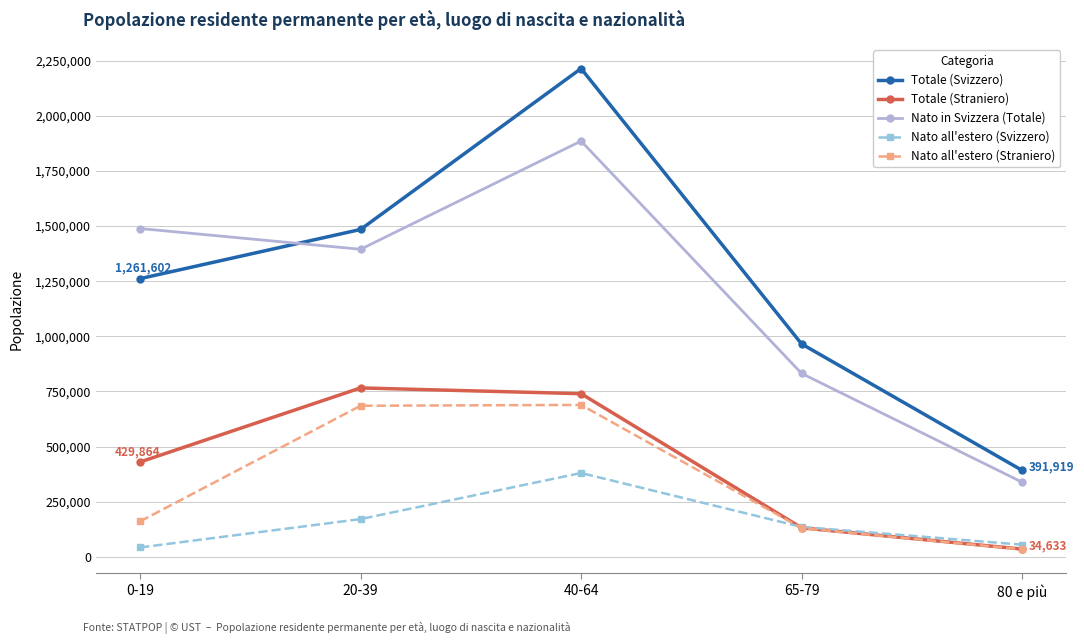

At which label does Nato all'estero (Straniero) reach its minimum?

80 e più